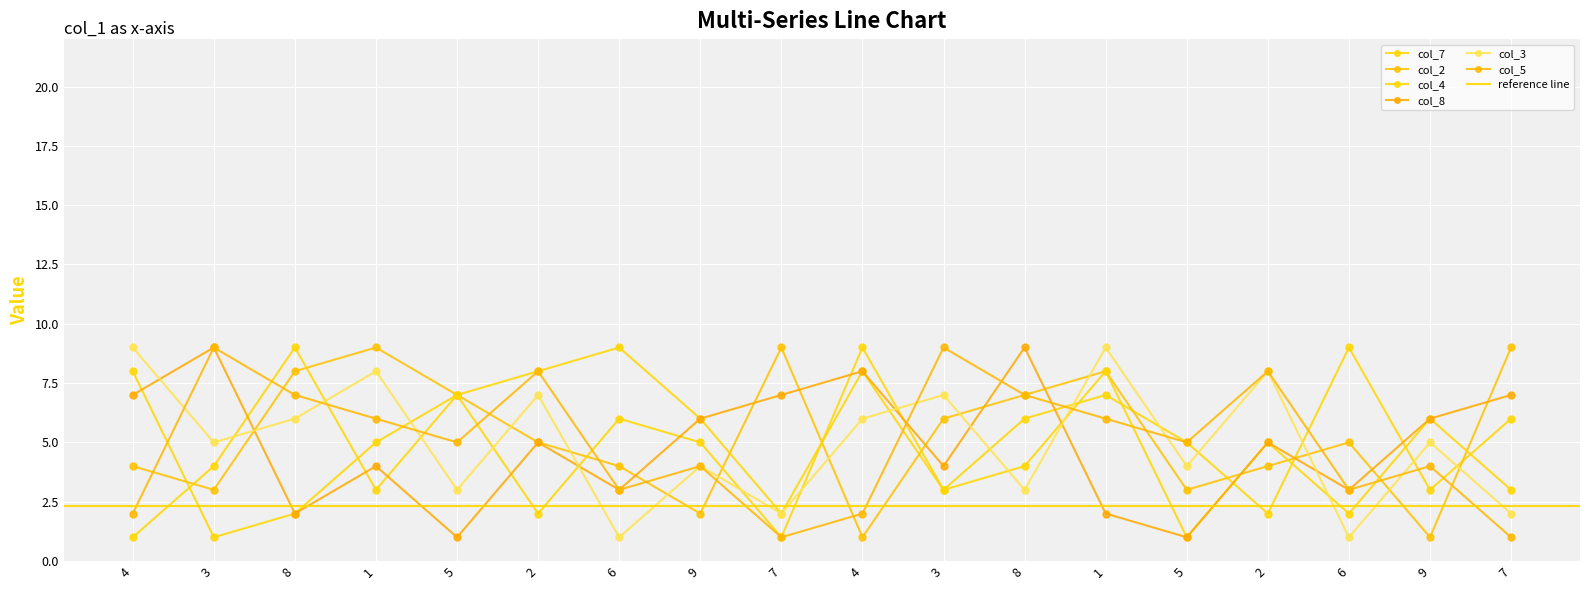

List the labels in order of col_5 value, smallest first.

7, 7, 4, 4, 6, 6, 9, 9, 5, 5, 1, 1, 8, 8, 2, 2, 3, 3